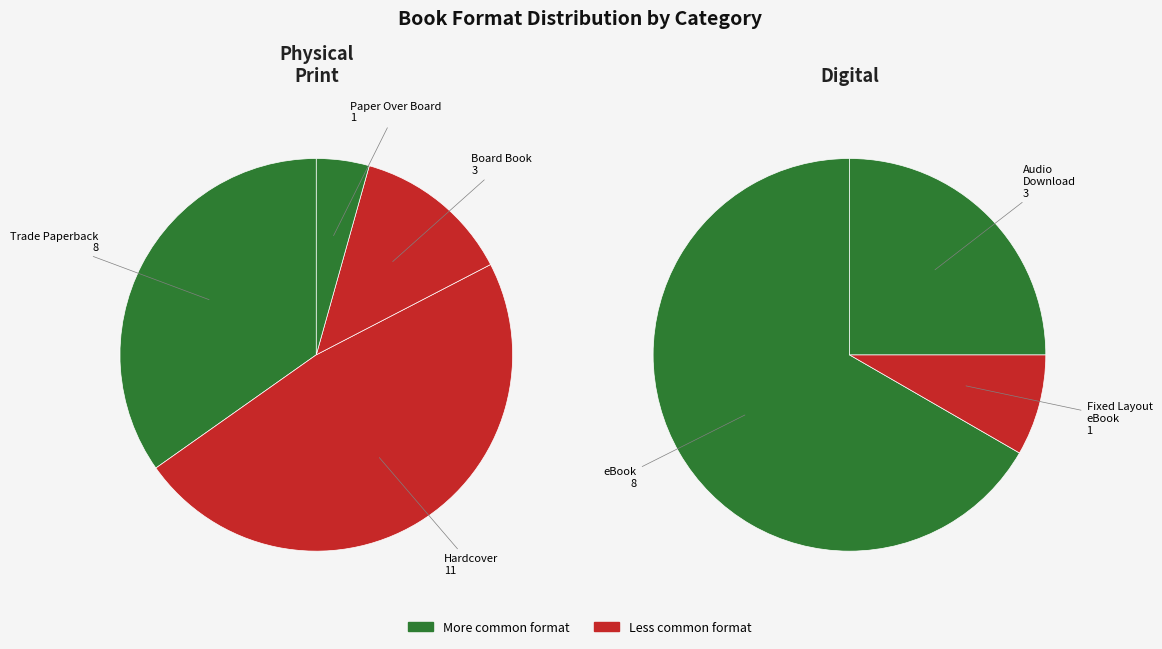

Between Paper Over Board and Trade Paperback, which is larger?

Trade Paperback